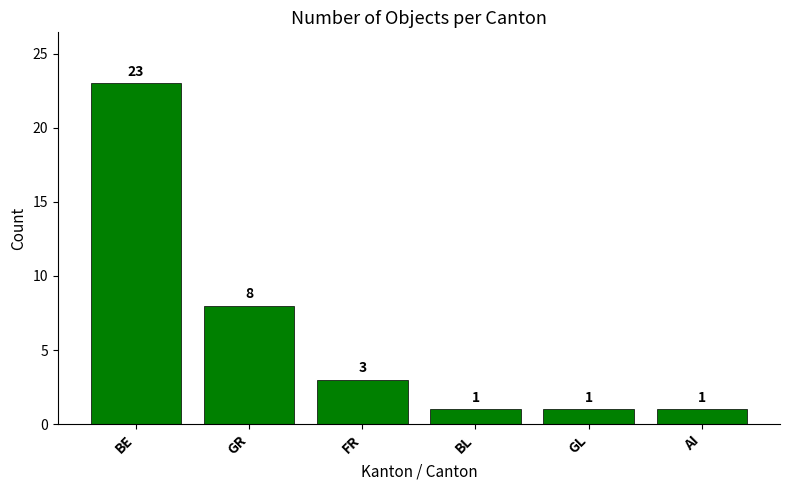

What position from the right is FR?

4